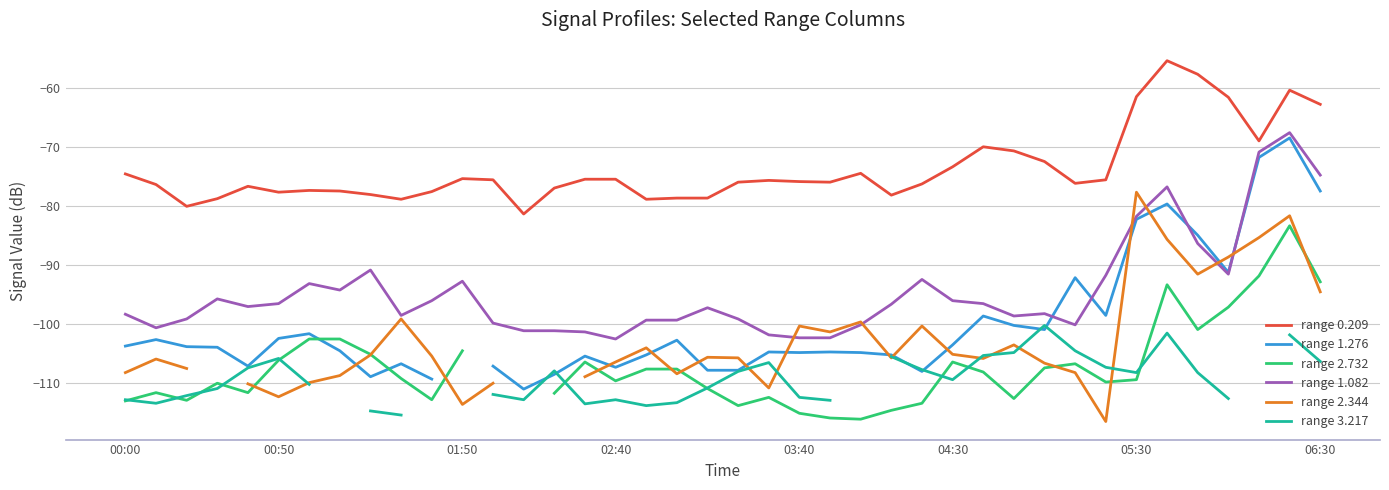

What is the total value across all series at 20?

-610.9